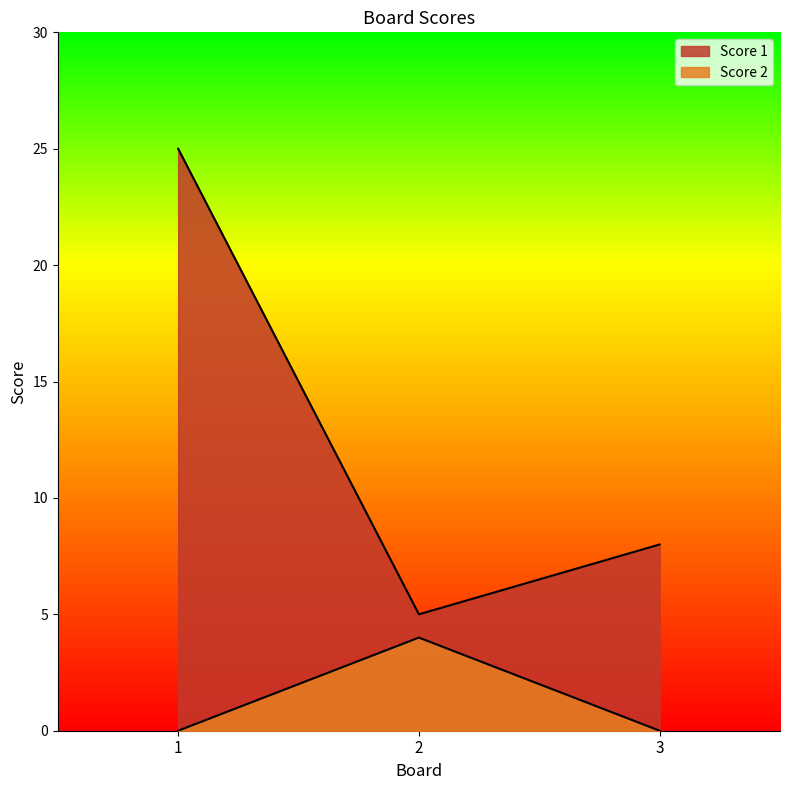

Rank the categories by Score 1 value from highest to lowest.

1, 3, 2